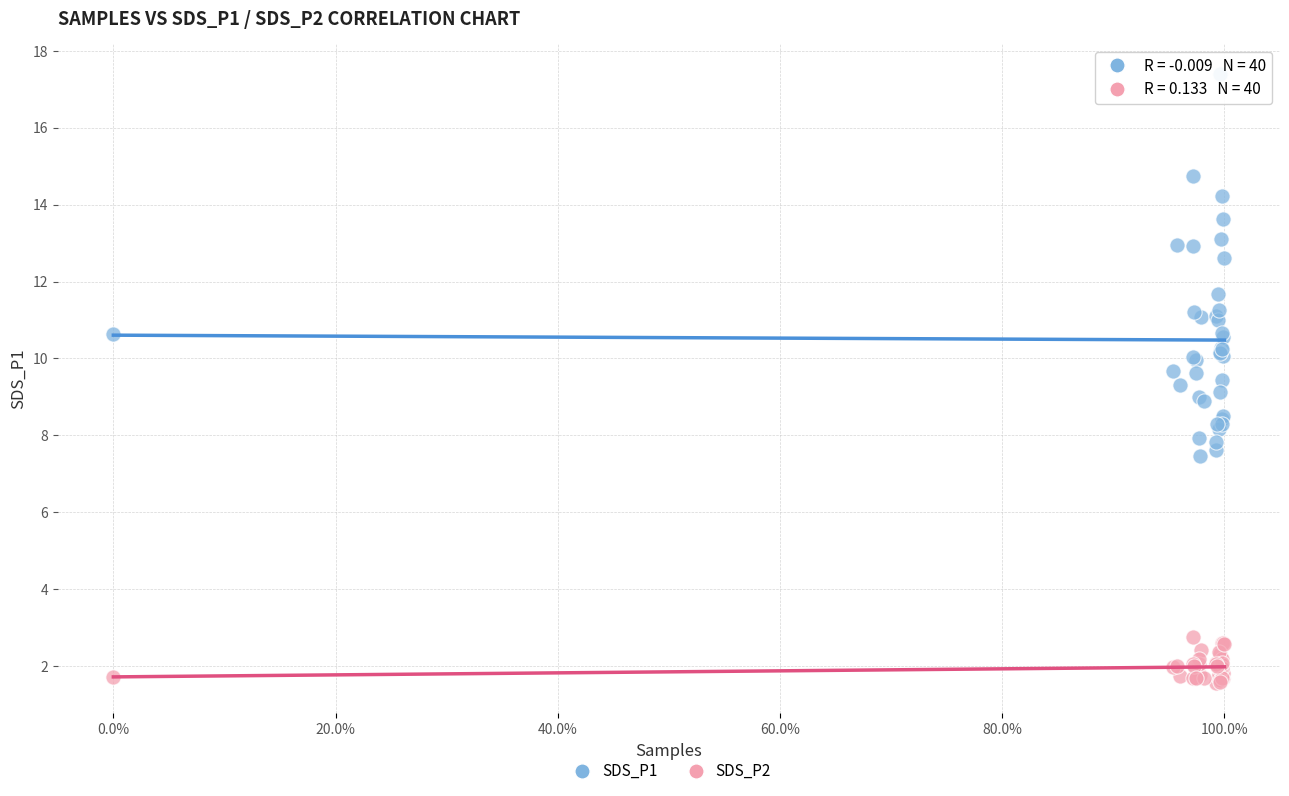

Which series contains the highest Y value?

SDS_P1